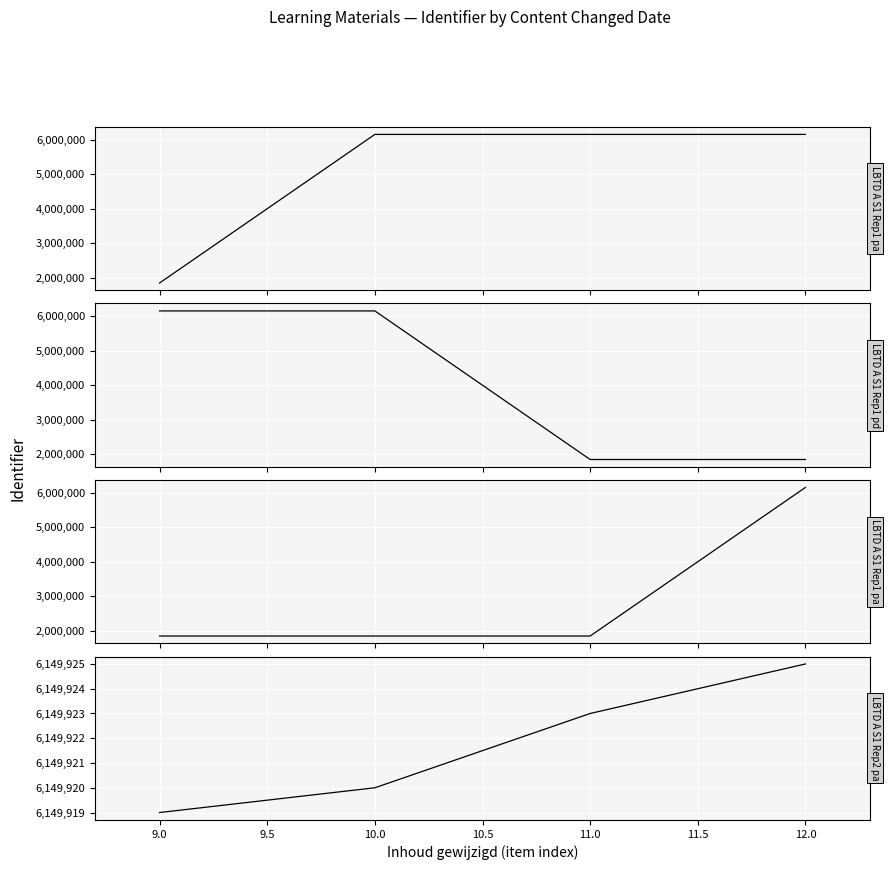

What is the value of the LBTD A S1 Rep1 pd point at the 4th from the left?

1850103